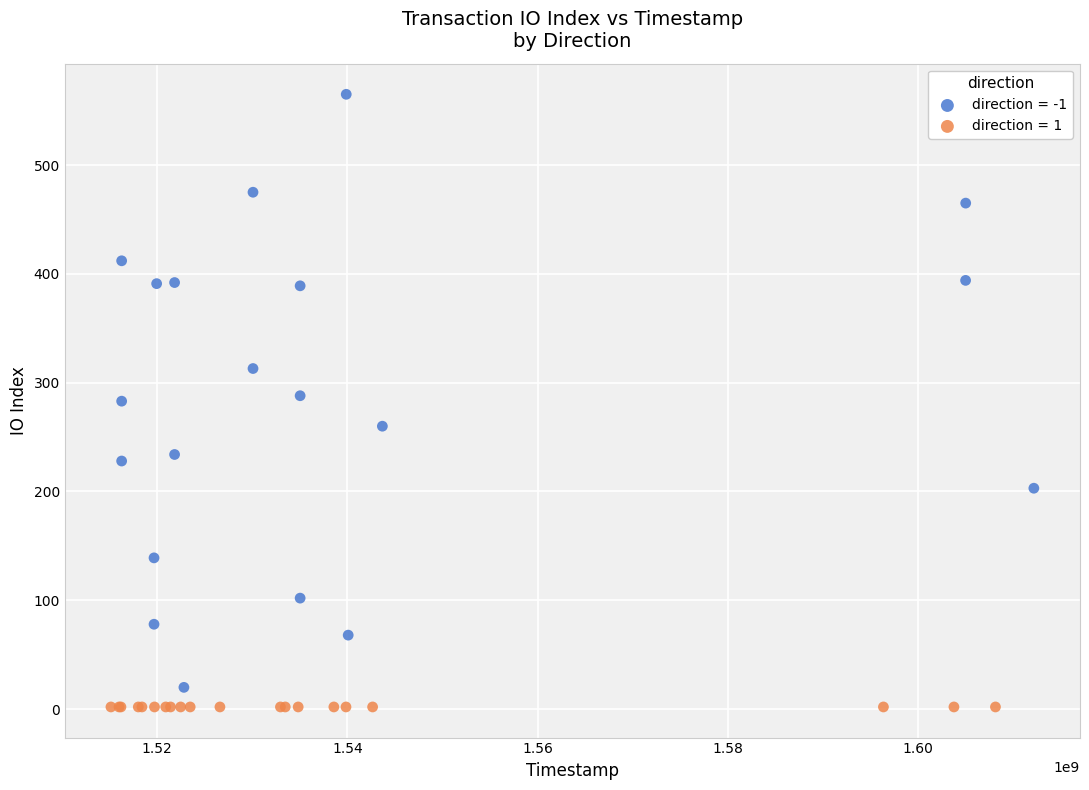

Which series contains the highest Y value?

direction = -1